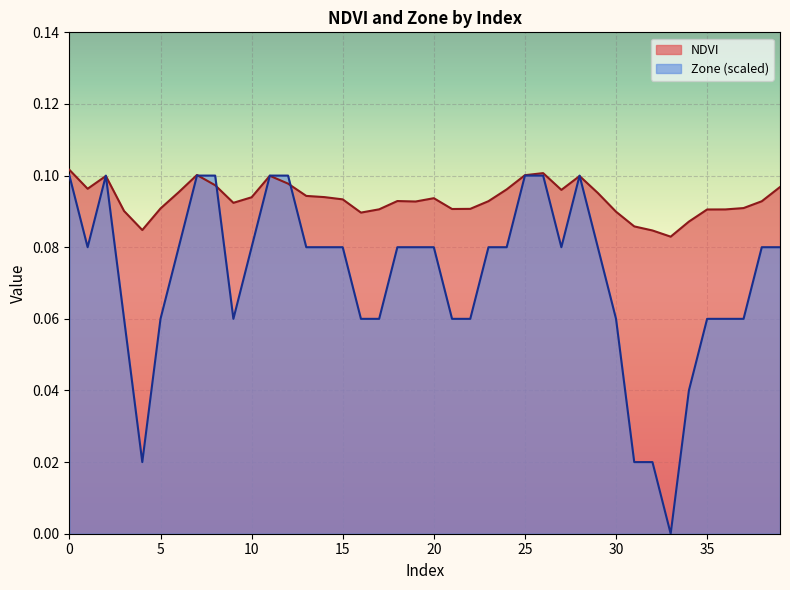

Rank the series by their maximum value, from highest to lowest.

NDVI, Zone (scaled)